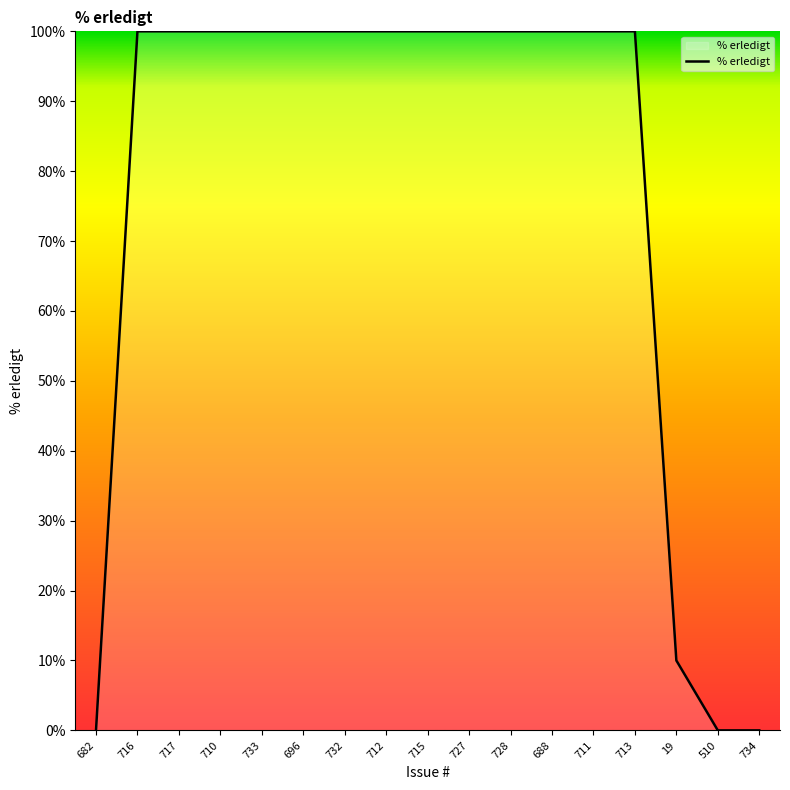

Approximately how many times larger is the value at 696 compared to 19?

10.0